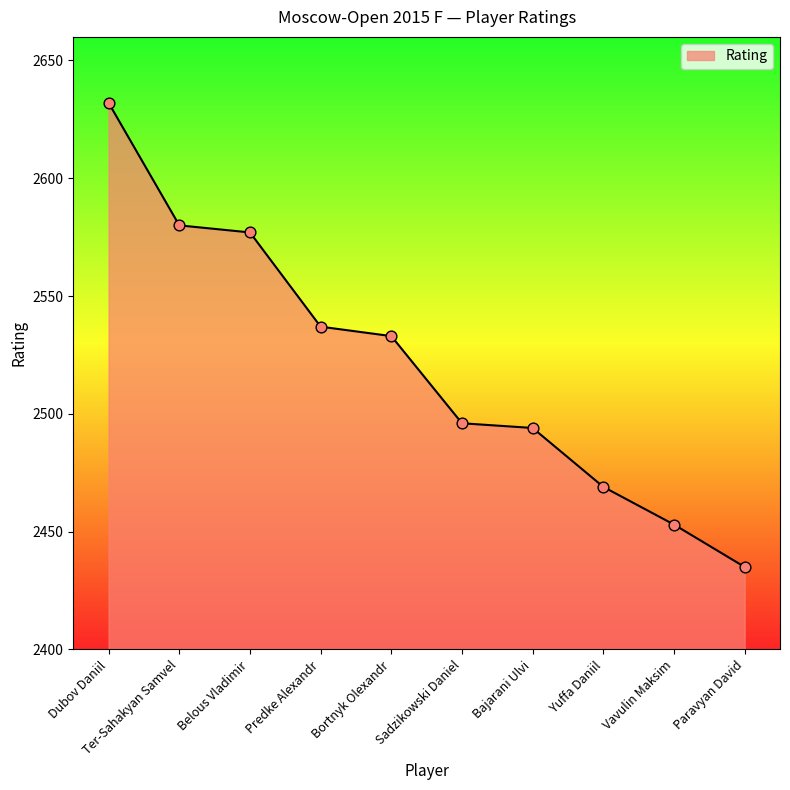

What is the ratio of the value at Ter-Sahakyan Samvel to the value at Dubov Daniil?

1.0